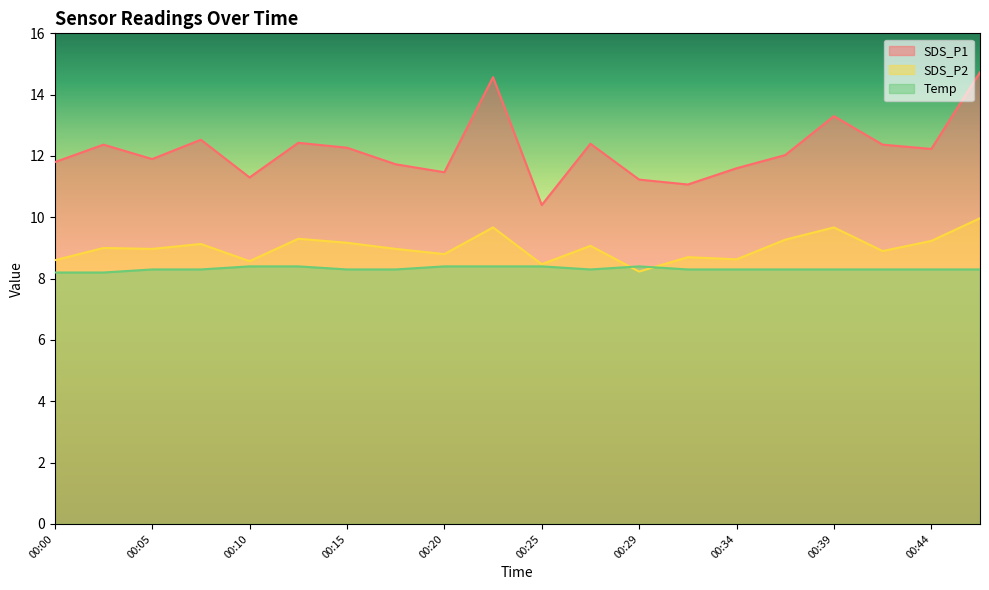

Rank the series at 00:20 from highest to lowest value.

SDS_P1, SDS_P2, Temp